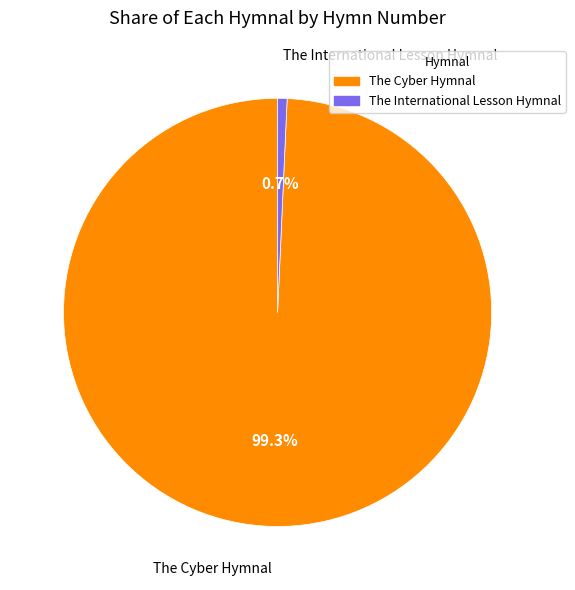

Is it true that The Cyber Hymnal is 99% of the pie?

True